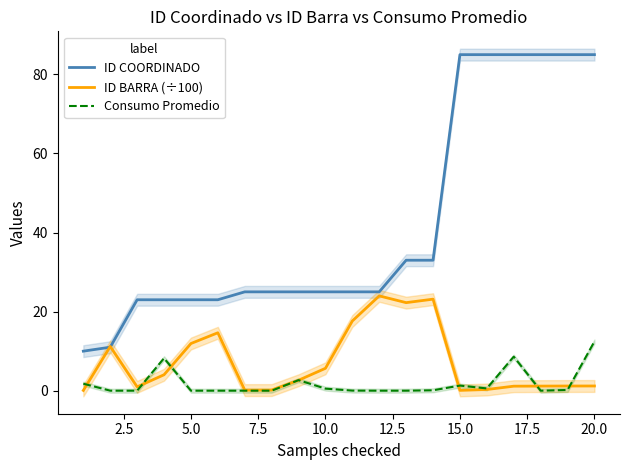

The Consumo Promedio series shows 0.5 at 10.0. True or false?

True